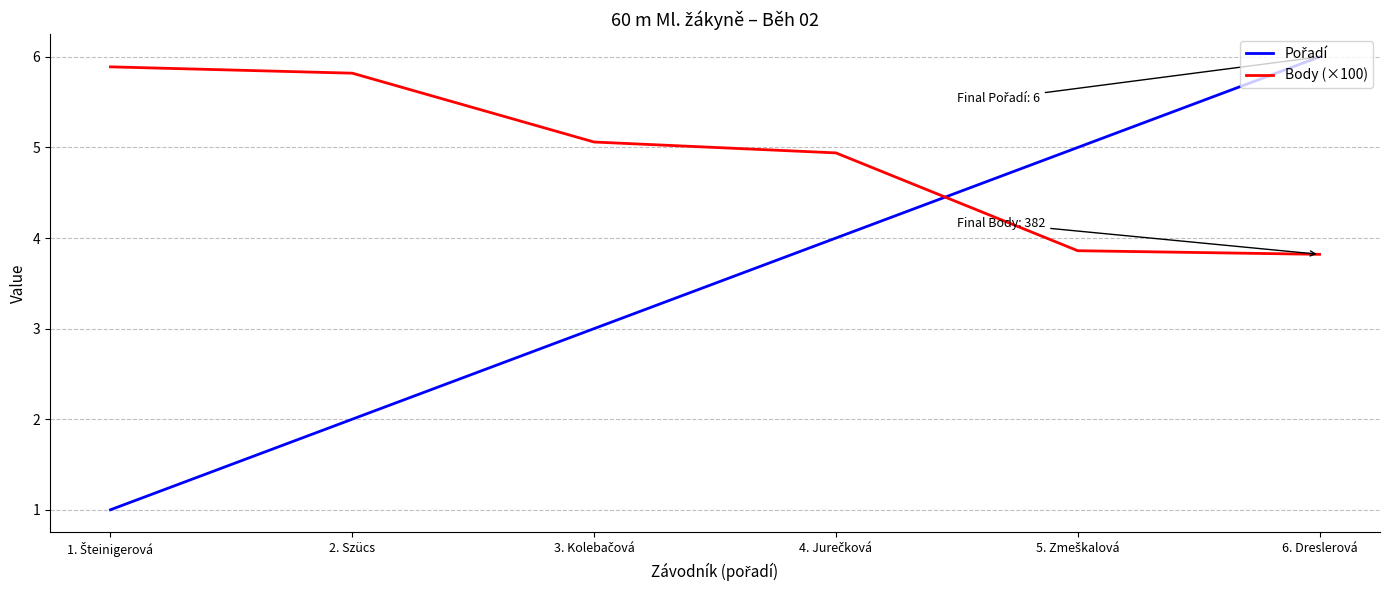

True or false: Body (×100) has a value of 5.2 at 6. Dreslerová.

False